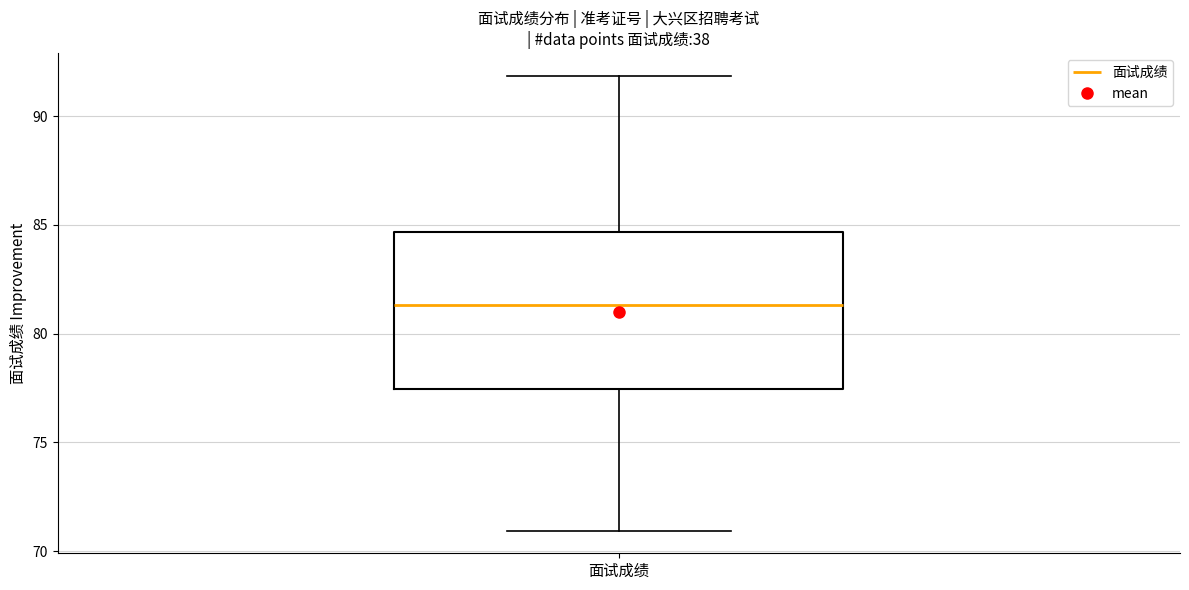

Where is the lower edge of the box for 面试成绩 on the y-axis? The values are not printed on the chart, so give them approximately, as read against the axis.

77.5